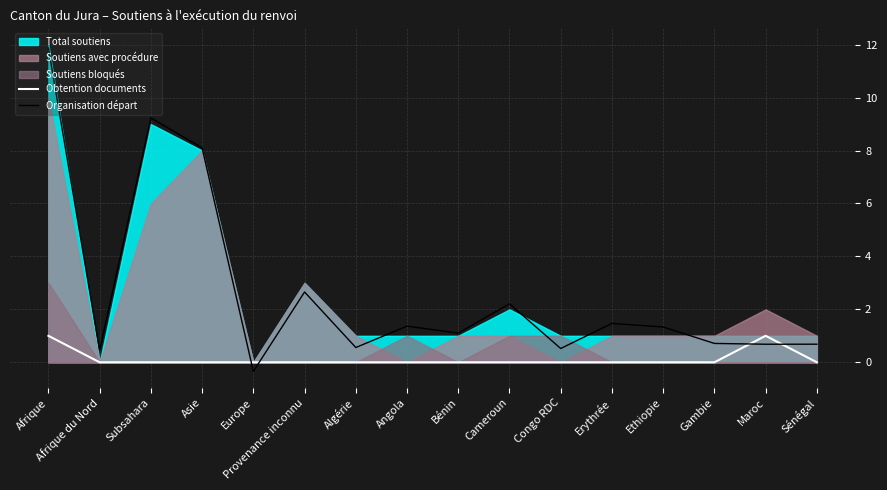

Where is Organisation départ nearest to the value 5?

Provenance inconnu